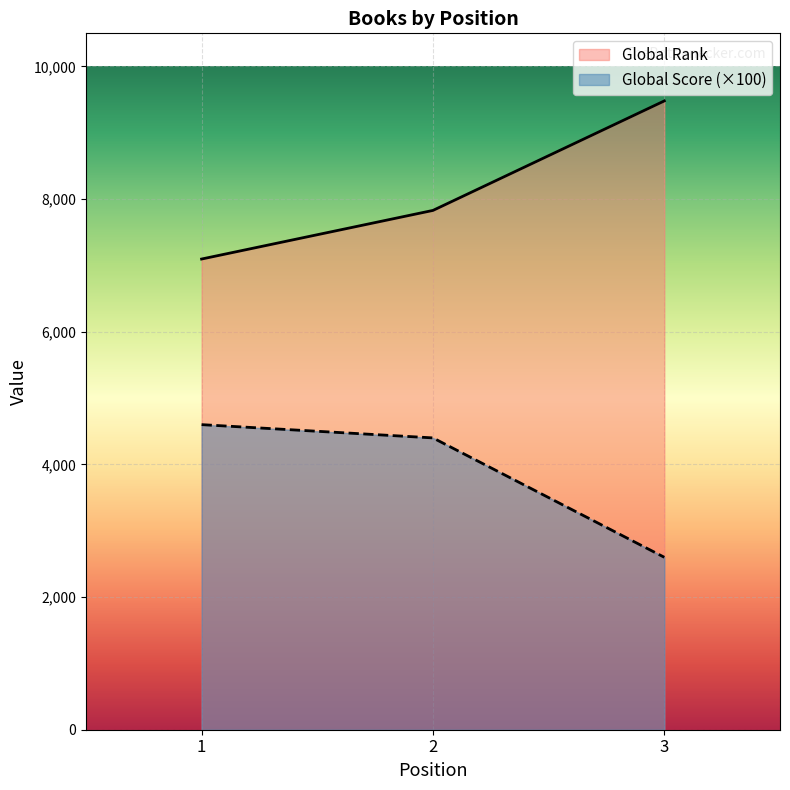

At which label does Global Score reach its minimum?

3